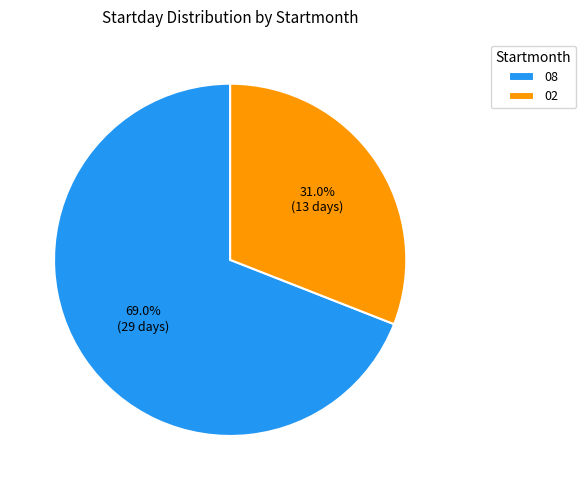

Between 02 and 08, which is larger?

08